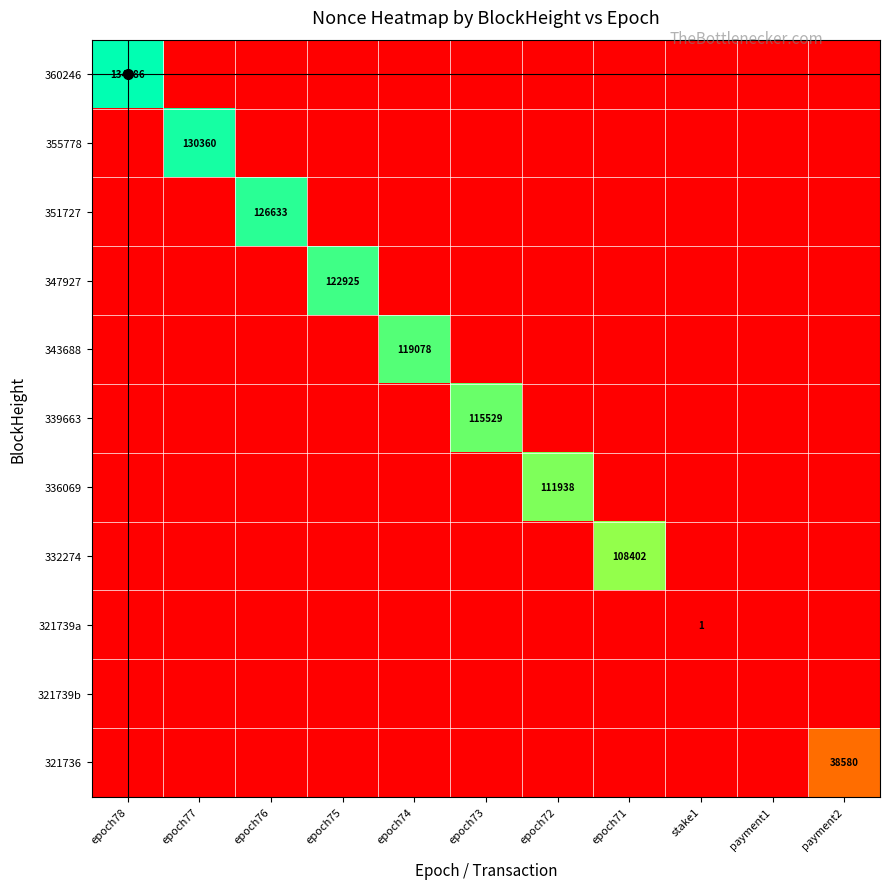

At how many categories does at least one series exceed 53824?

8